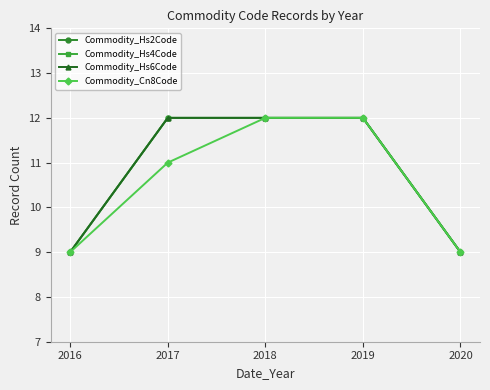

What is the difference between the maximum and second lowest values in the Commodity_Hs4Code series?

3